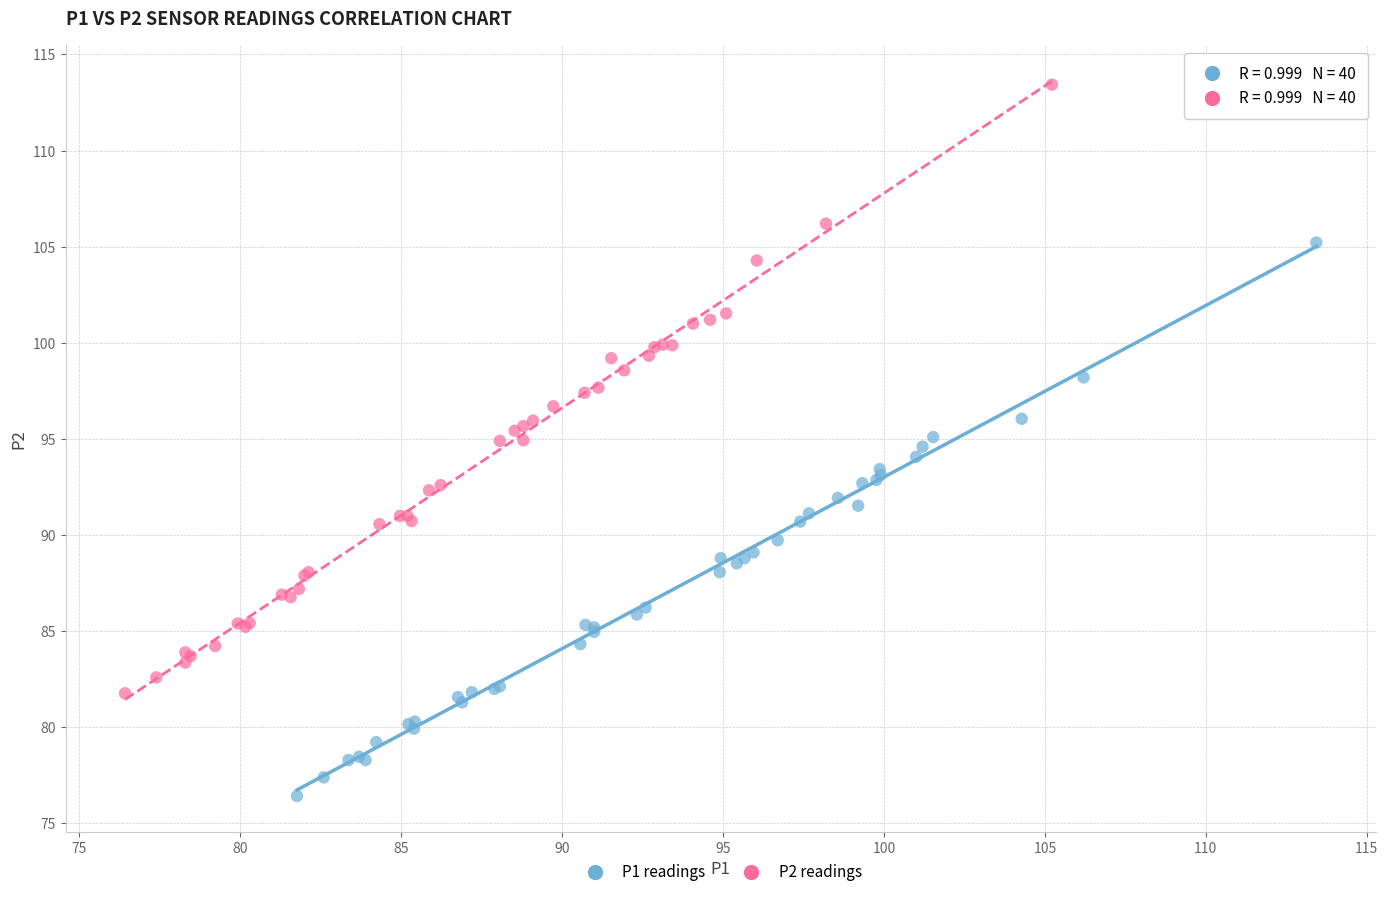

Which series reaches the maximum Y coordinate?

P2 readings